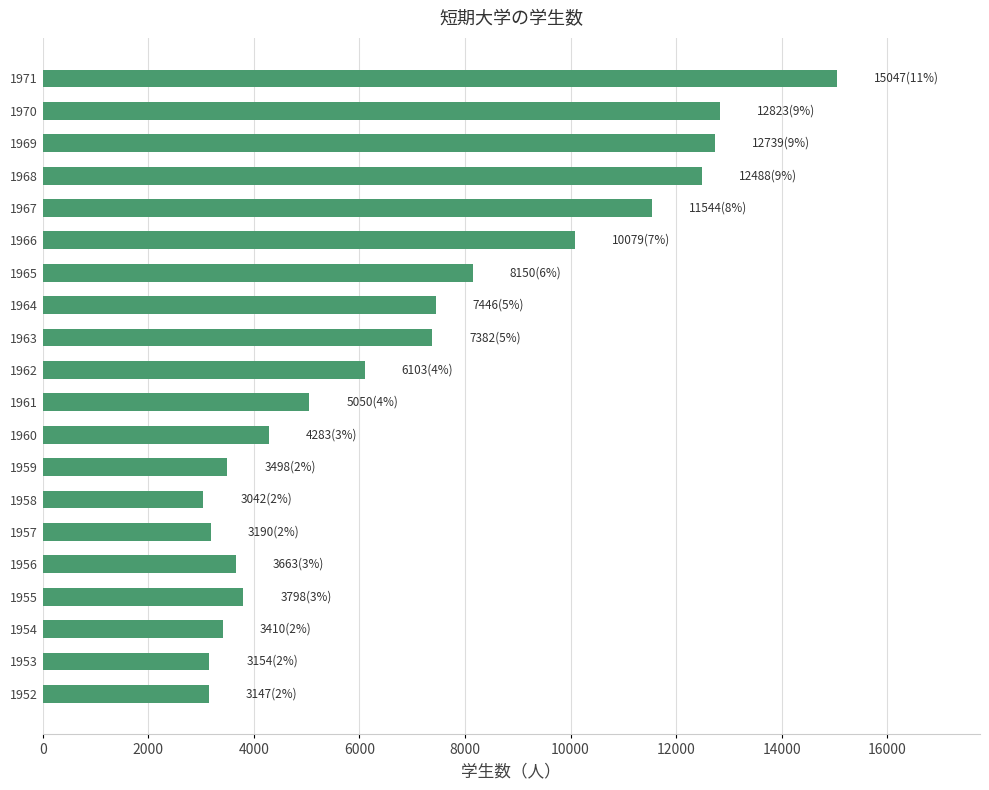

What is the ratio of the value at 1954 to the value at 1960?

0.8